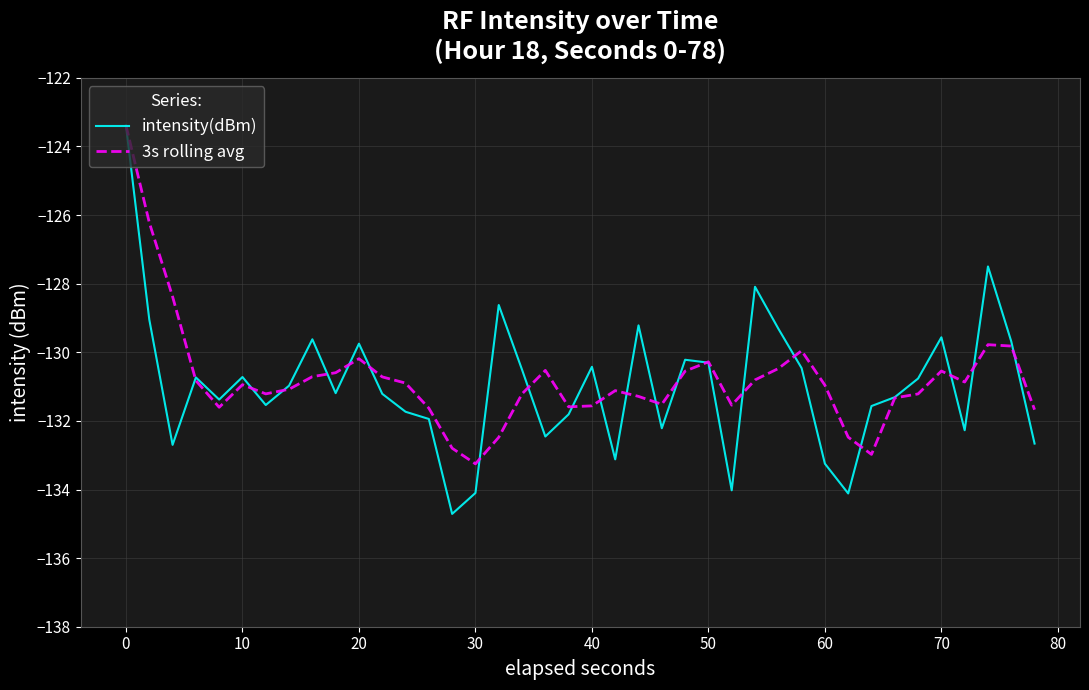

What is the minimum value for intensity(dBm)?

-134.7